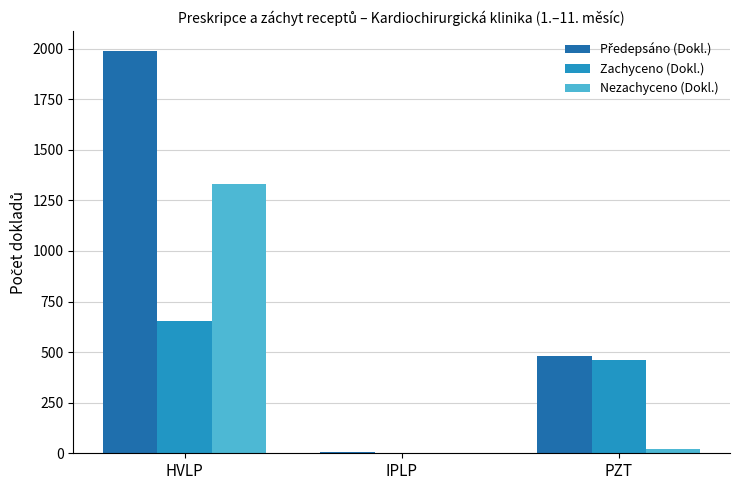

At which label is Zachyceno (Dokl.) closest to 328?

PZT